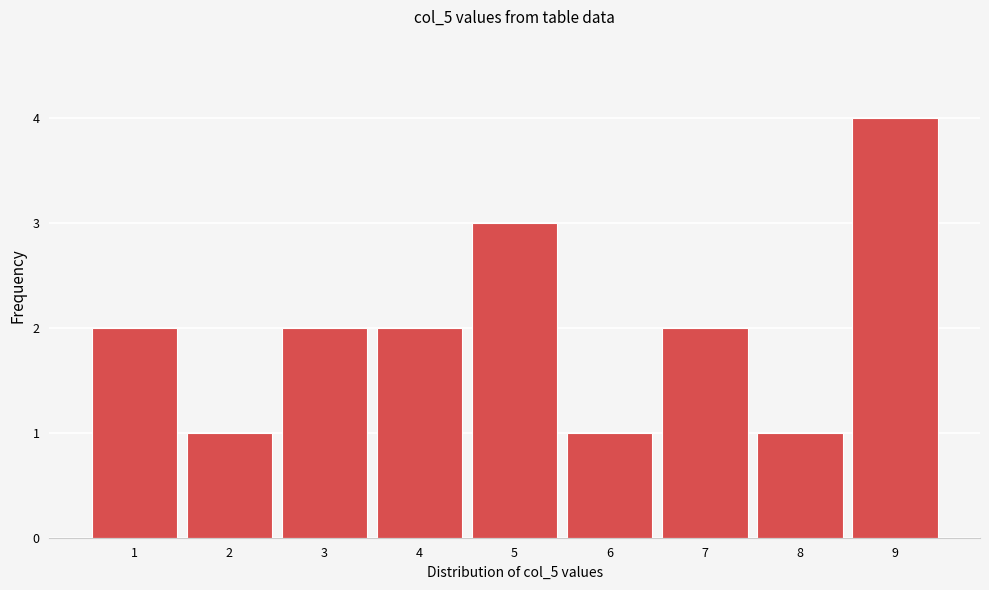

Reading right to left, transcribe all the data shown in this chart.

4	1	2	1	3	2	2	1	2